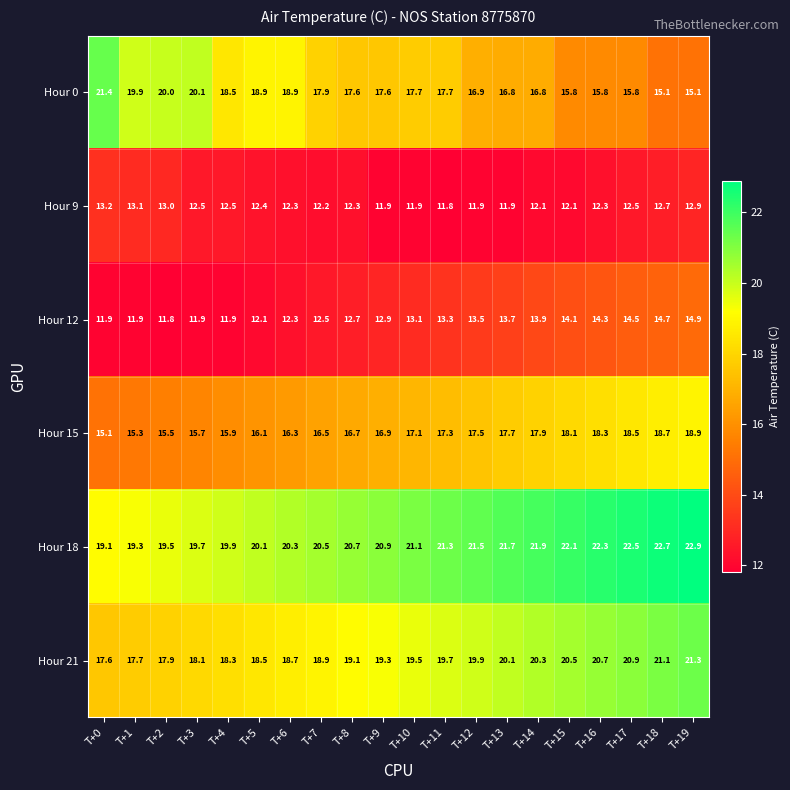

At T+12, list the series in order from largest to smallest.

Hour 18, Hour 21, Hour 15, Hour 0, Hour 12, Hour 9